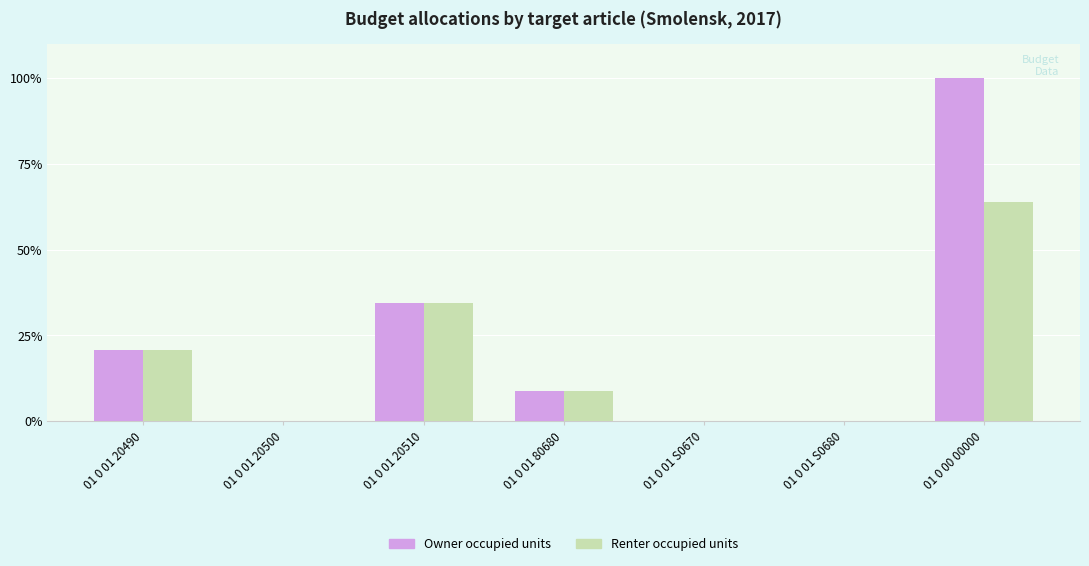

What is the sum of all Renter occupied units values?

127.9